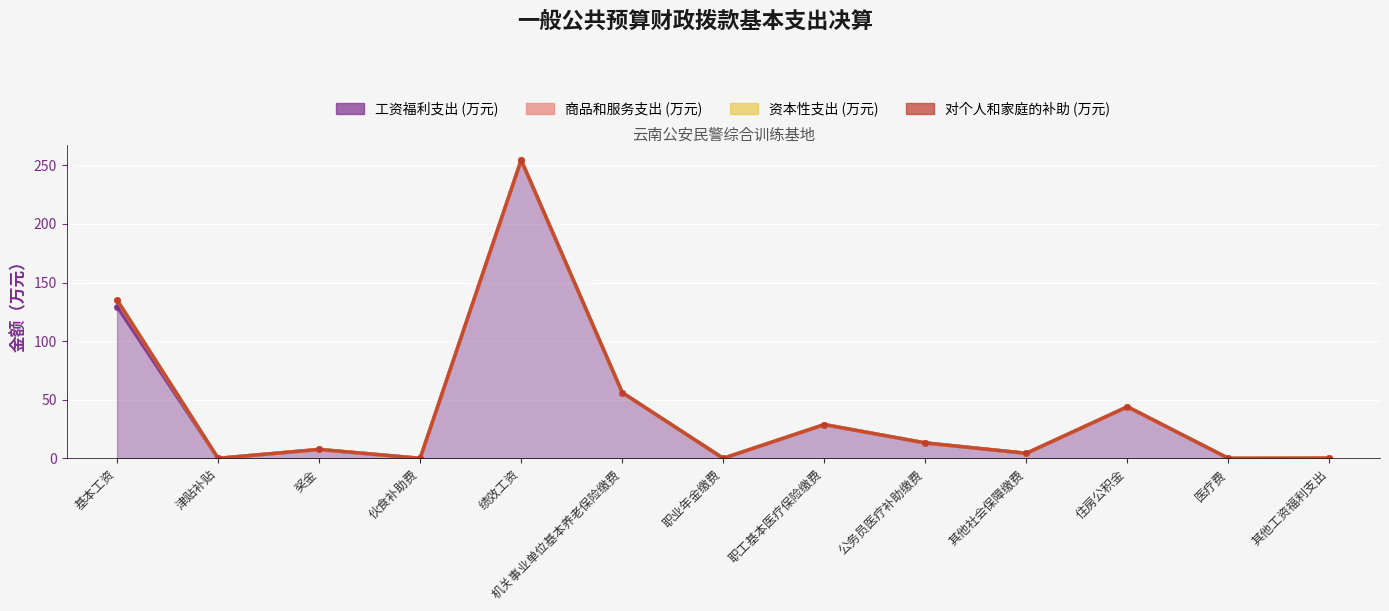

True or false: 工资福利支出 (万元) and 商品和服务支出 (万元) intersect in this chart.

False